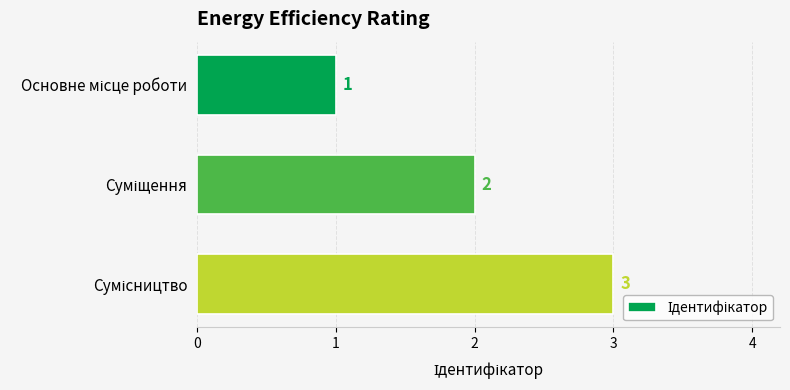

Count the values in the range 1 to 3.

3